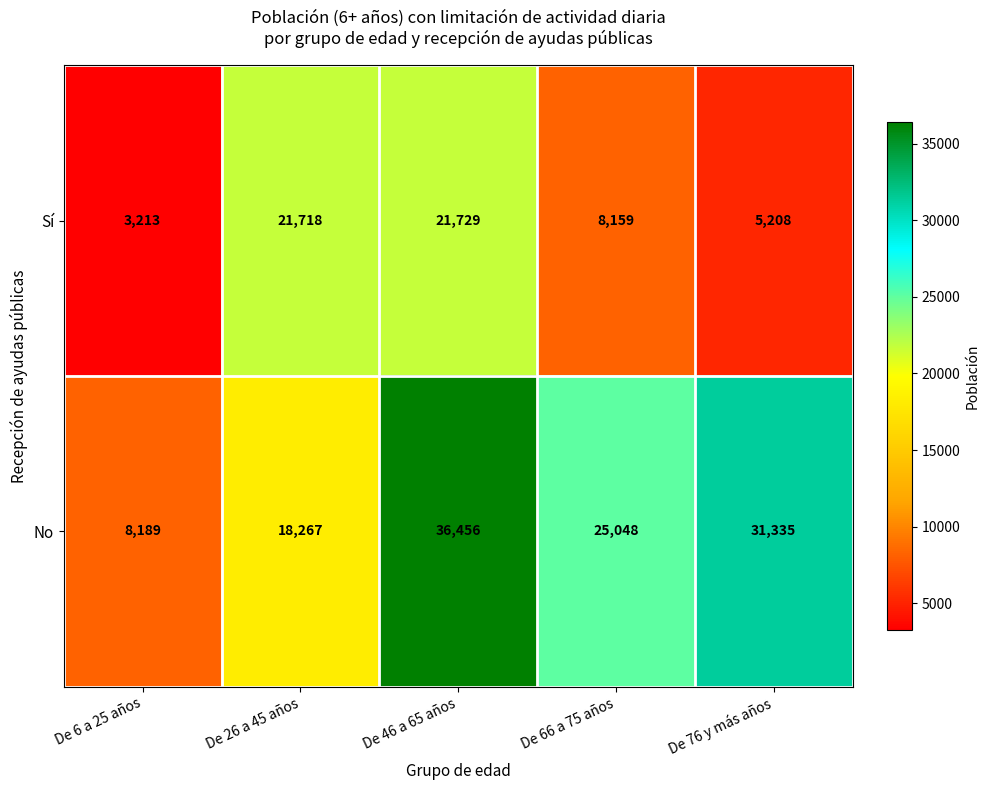

What is the total value across all series at De 26 a 45 años?

39985